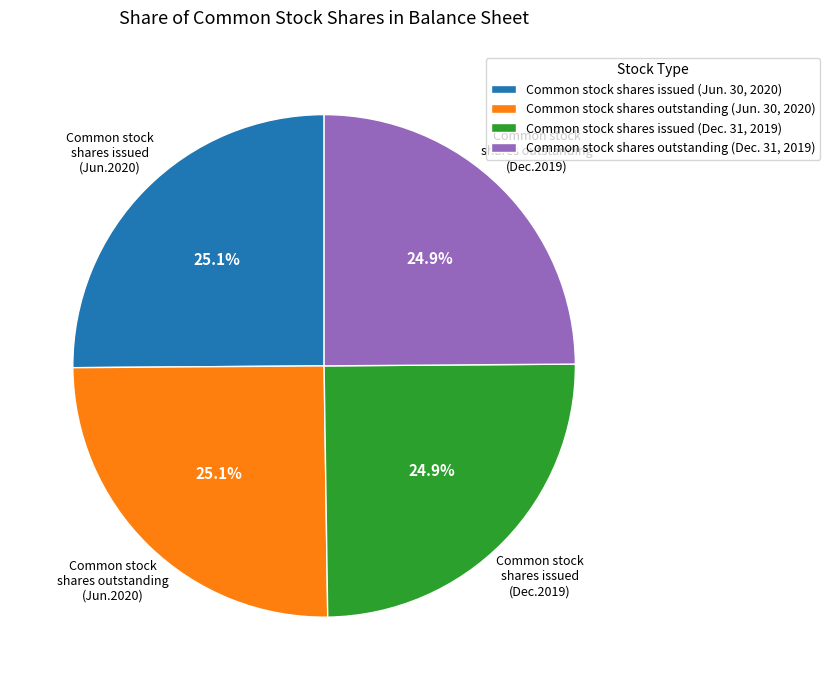

What is the total percentage of Common stock shares issued (Dec. 31, 2019) and Common stock shares issued (Jun. 30, 2020)?

50.0%